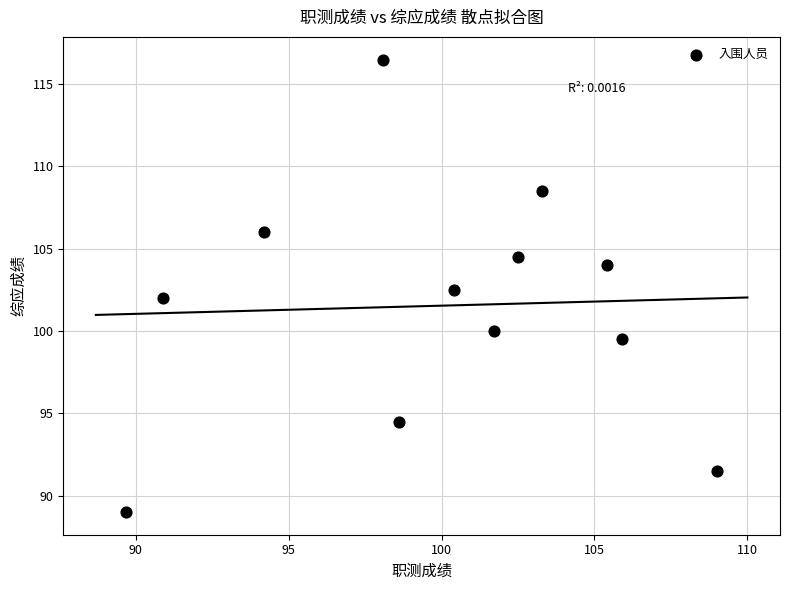

What is the range of Y values (max minus min)?

27.5